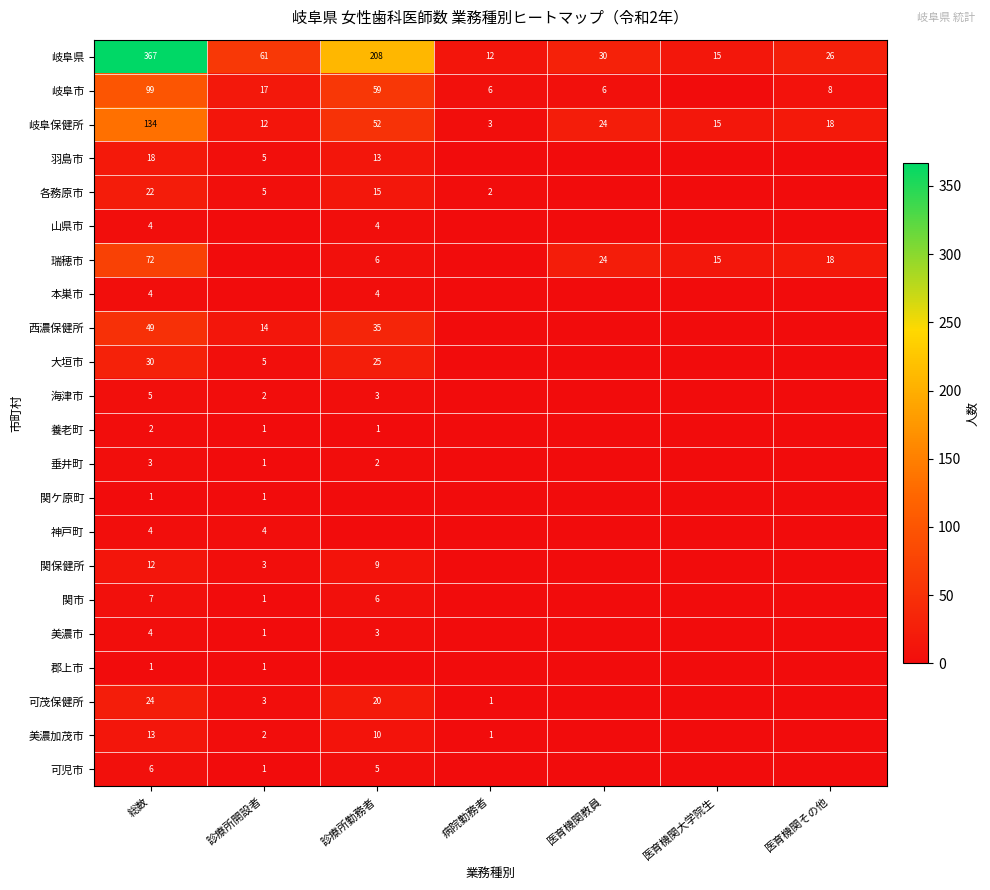

True or false: 本巣市 has a value of 2 at 総数.

False